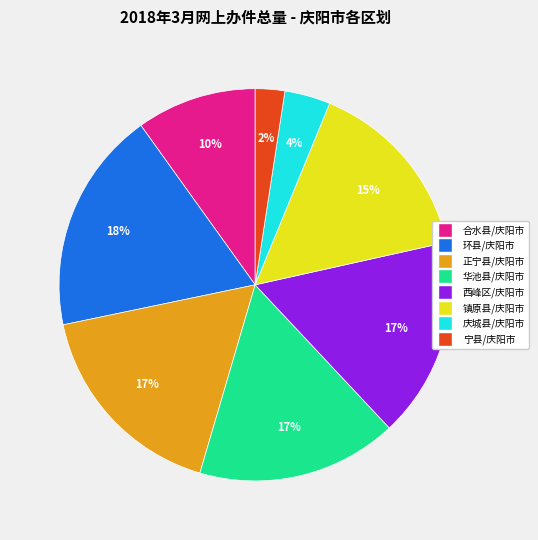

To the nearest percent, what is the combined percentage of 合水县/庆阳市 and 环县/庆阳市?

28%